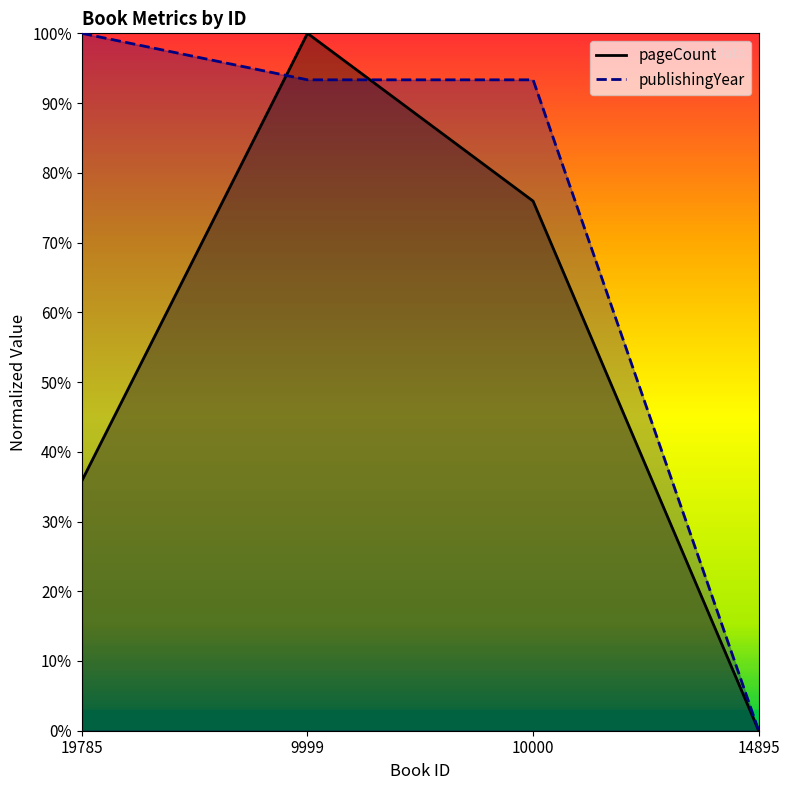

Rank the series by their average value, from highest to lowest.

publishingYear, pageCount